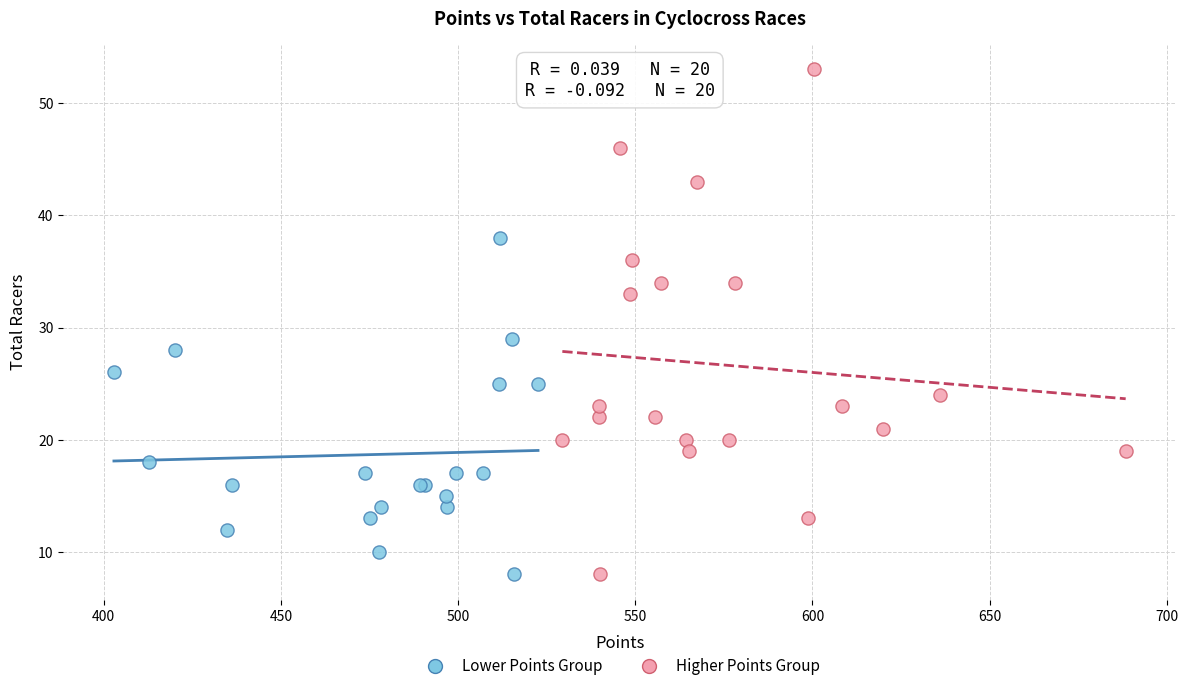

Which series has the largest Y range (max minus min)?

Higher Points Group